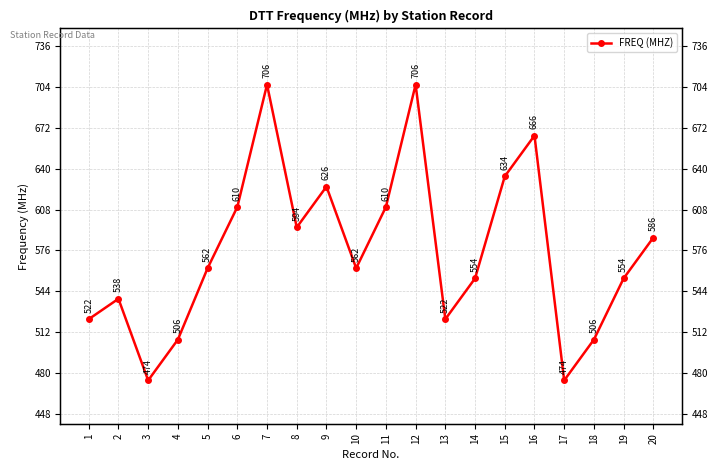

Does the chart have visible grid lines?

Yes